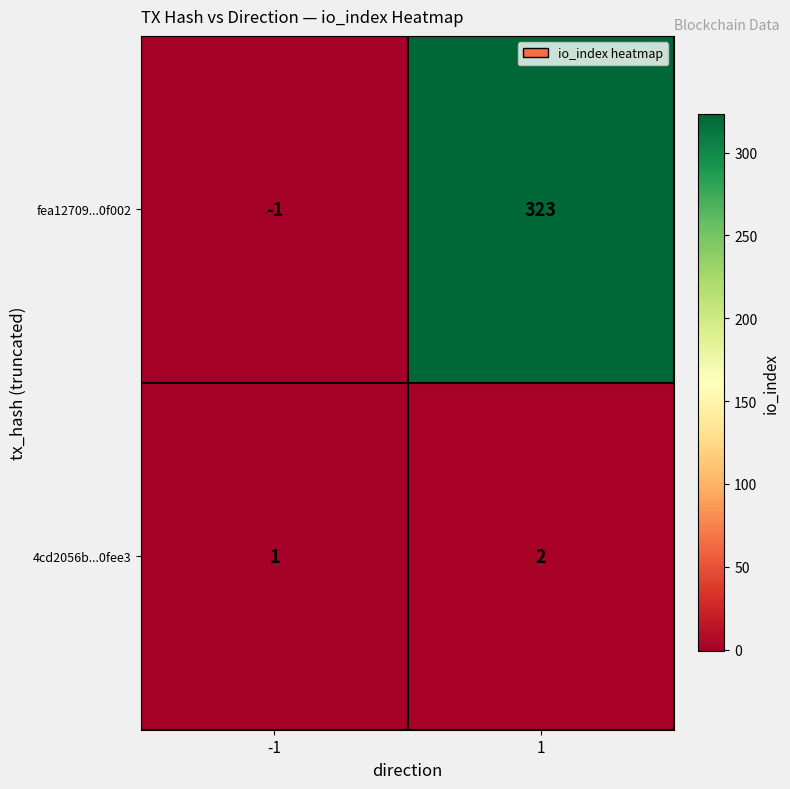

What is the sum of the fea12709...0f002 values at 1 and -1?

322